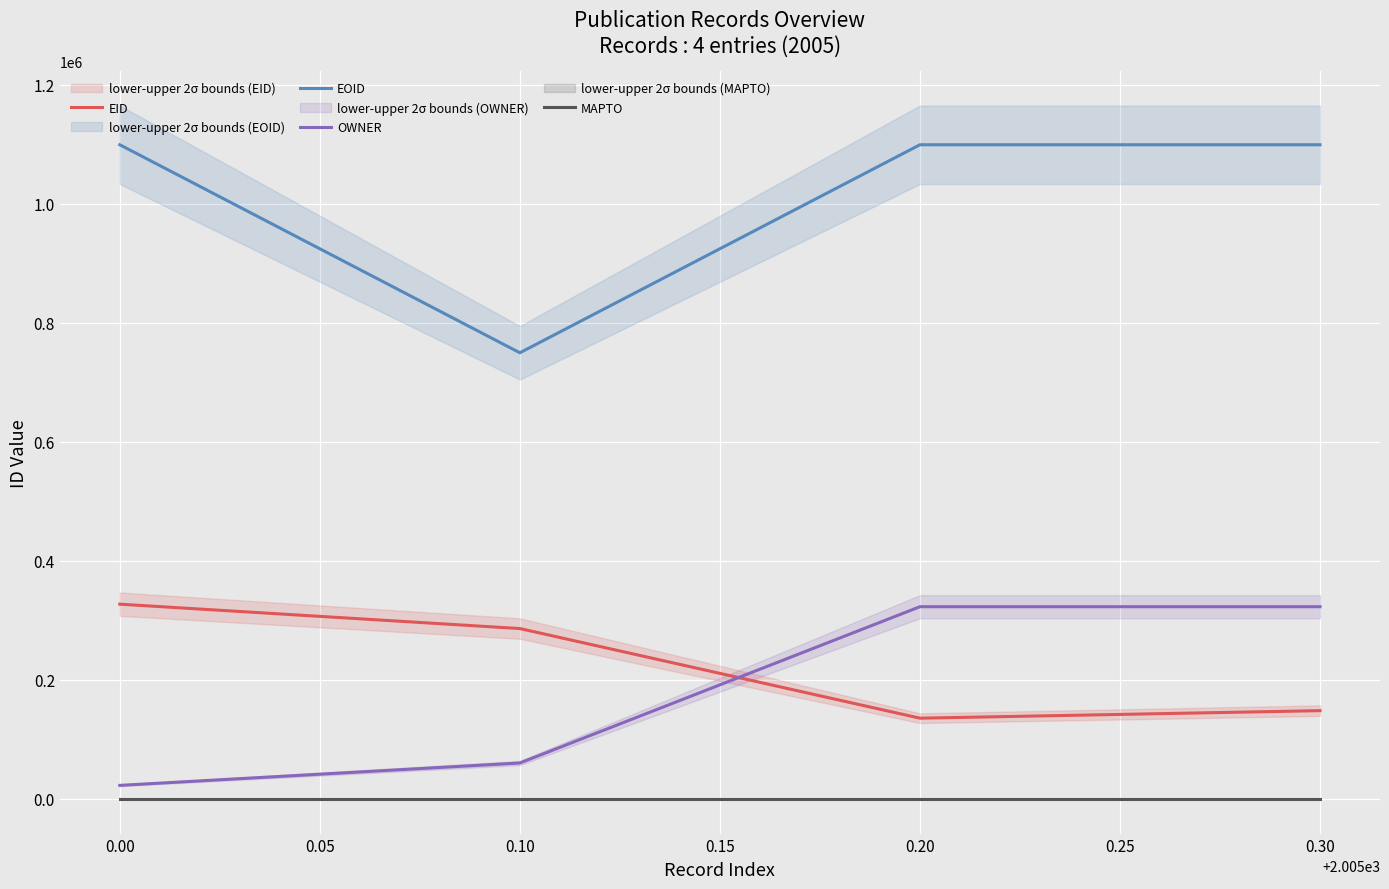

What are all the series names shown in the legend?

EID, EOID, OWNER, MAPTO